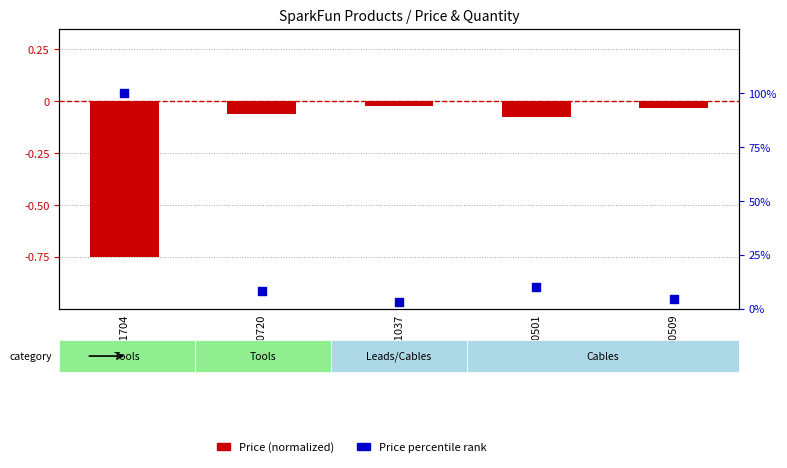

Which series contains the lowest Y value?

Price (normalized)